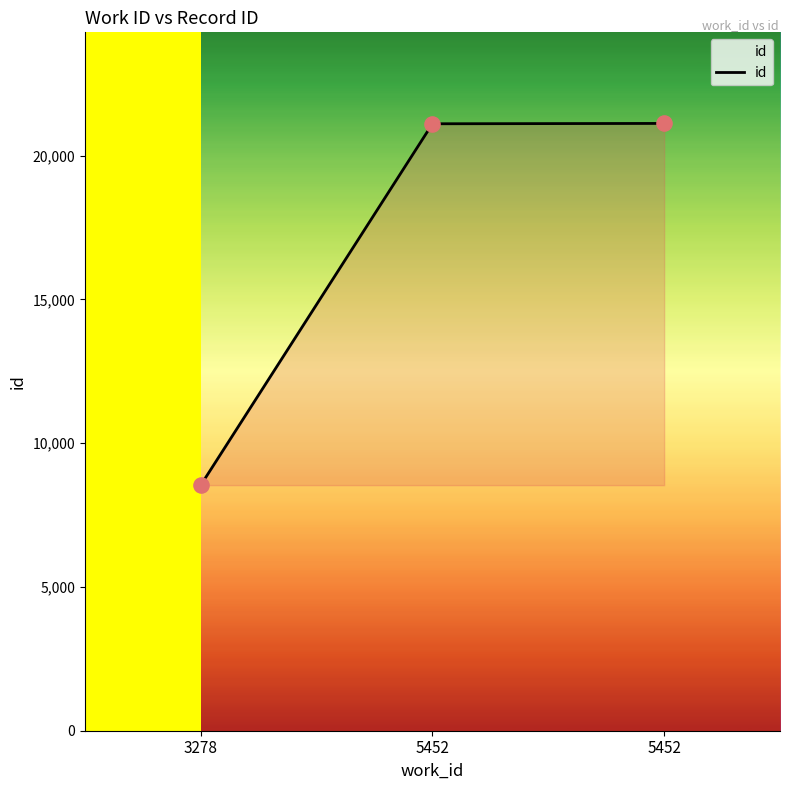

Is this an area chart (filled region under the line)?

Yes